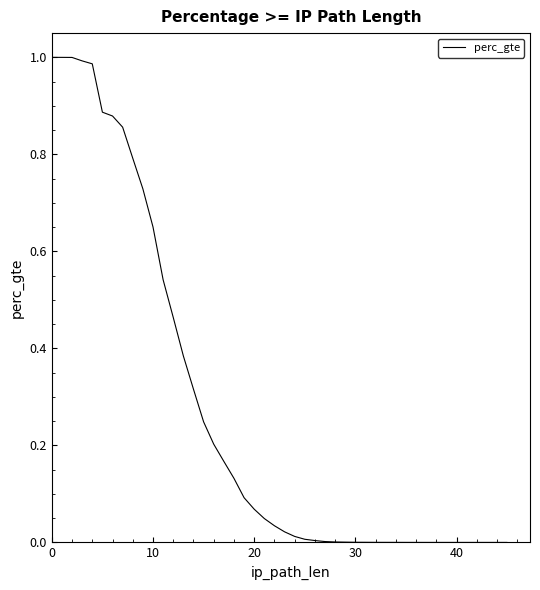

True or false: there are more than 0 points higher than both neighbors.

False